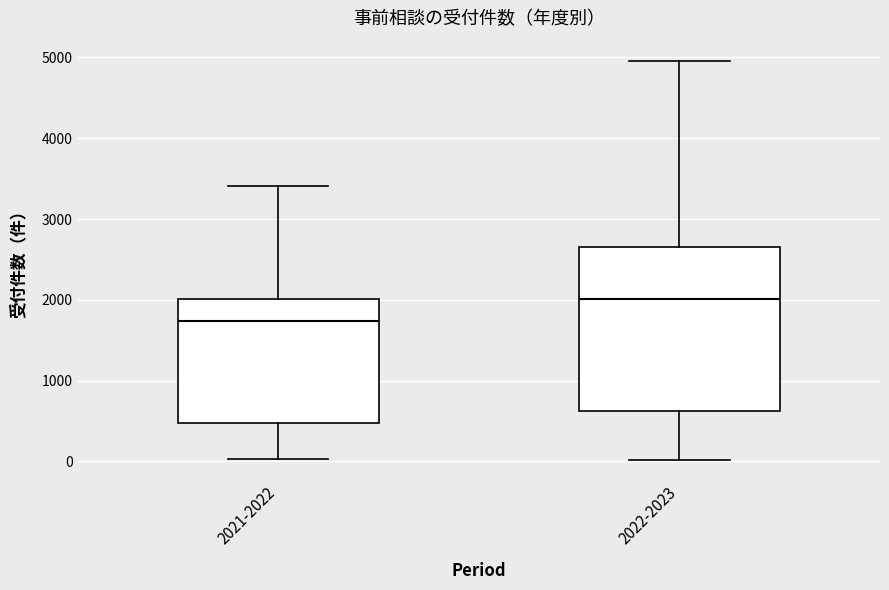

Reading left to right, transcribe this box plot: for each box, give where its median line is, the range the box spans, and where its two whiskers end, as read against the y-axis. The values are not printed on the chart, so give them approximately, as read against the axis.

2021-2022: median 1700, box 500 to 2000, whiskers 0 to 3400
2022-2023: median 2000, box 600 to 2700, whiskers 0 to 5000